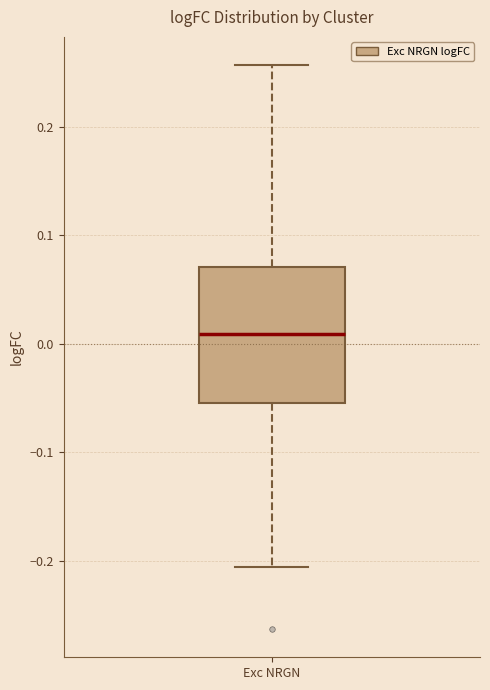

Transcribe this box plot: give where the median line is, the range the box spans, and where the two whiskers end, as read against the y-axis. The values are not printed on the chart, so give them approximately, as read against the axis.

median 0.01, box -0.05 to 0.07, whiskers -0.21 to 0.26